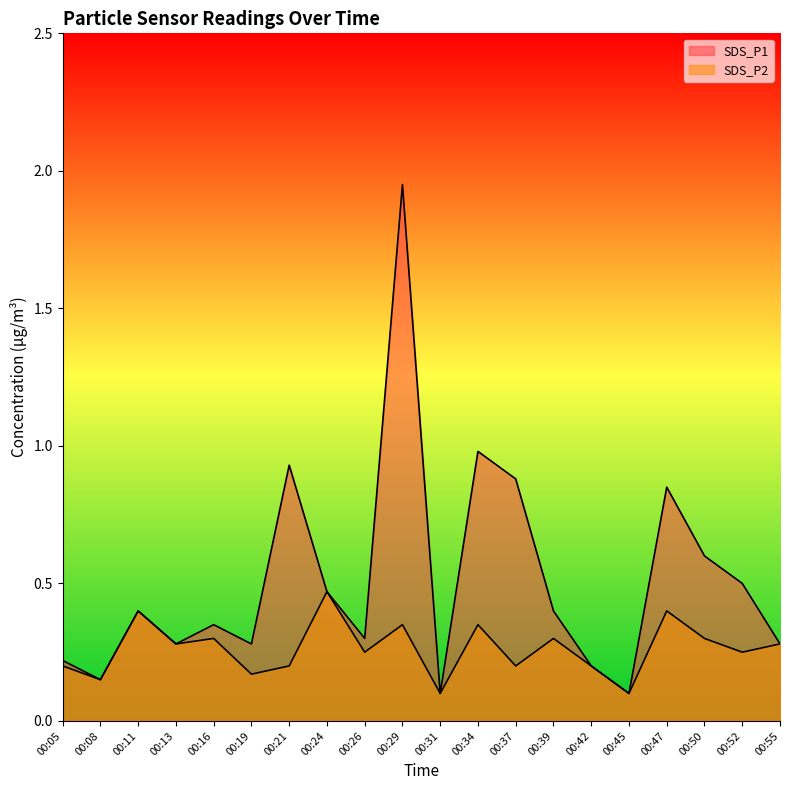

Which label corresponds to the smallest value in the chart?

00:31